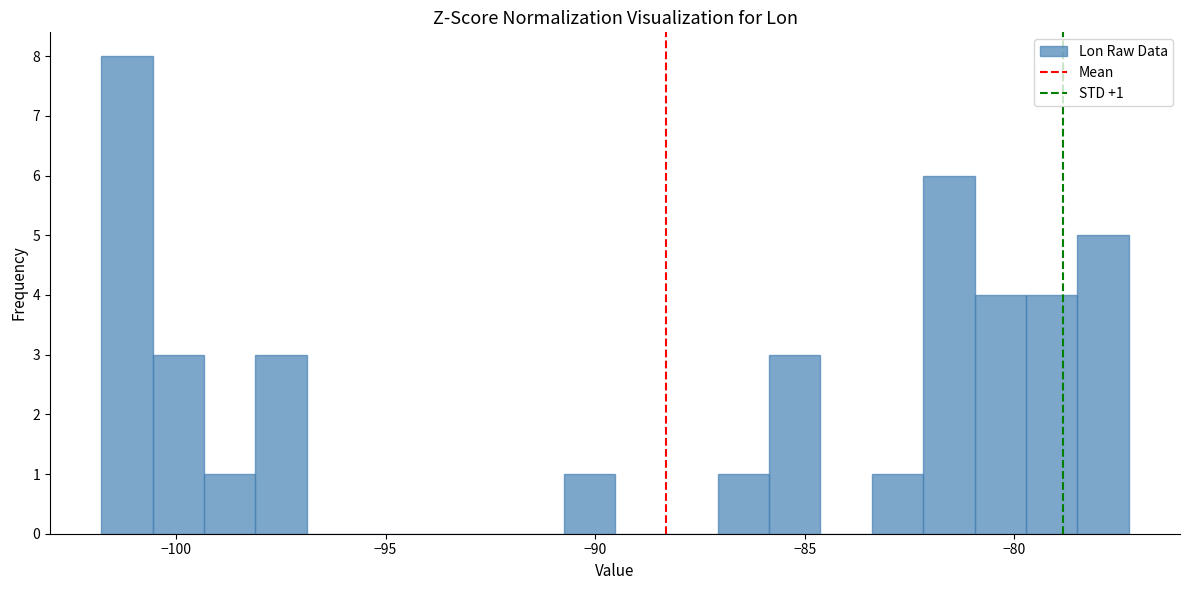

Around what value on the x-axis is the tallest bar? Give the approximate position of its centre, as read against the axis.

-101.0